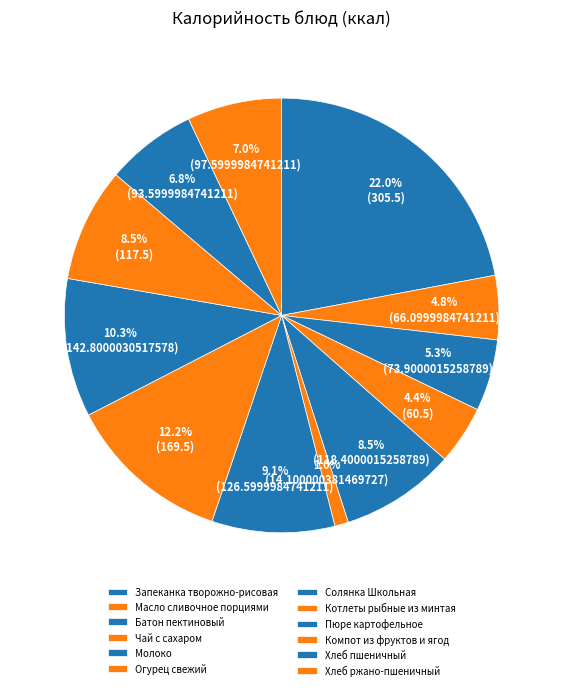

How many slices are in this pie chart?

12